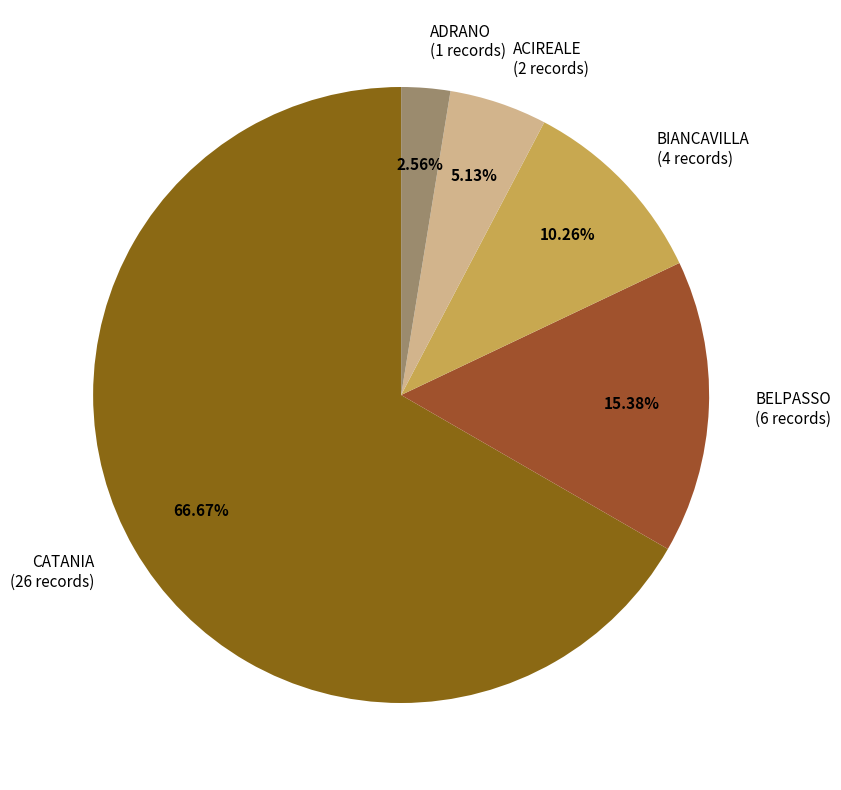

To the nearest percent, what is the combined percentage of ACIREALE and BIANCAVILLA?

15%